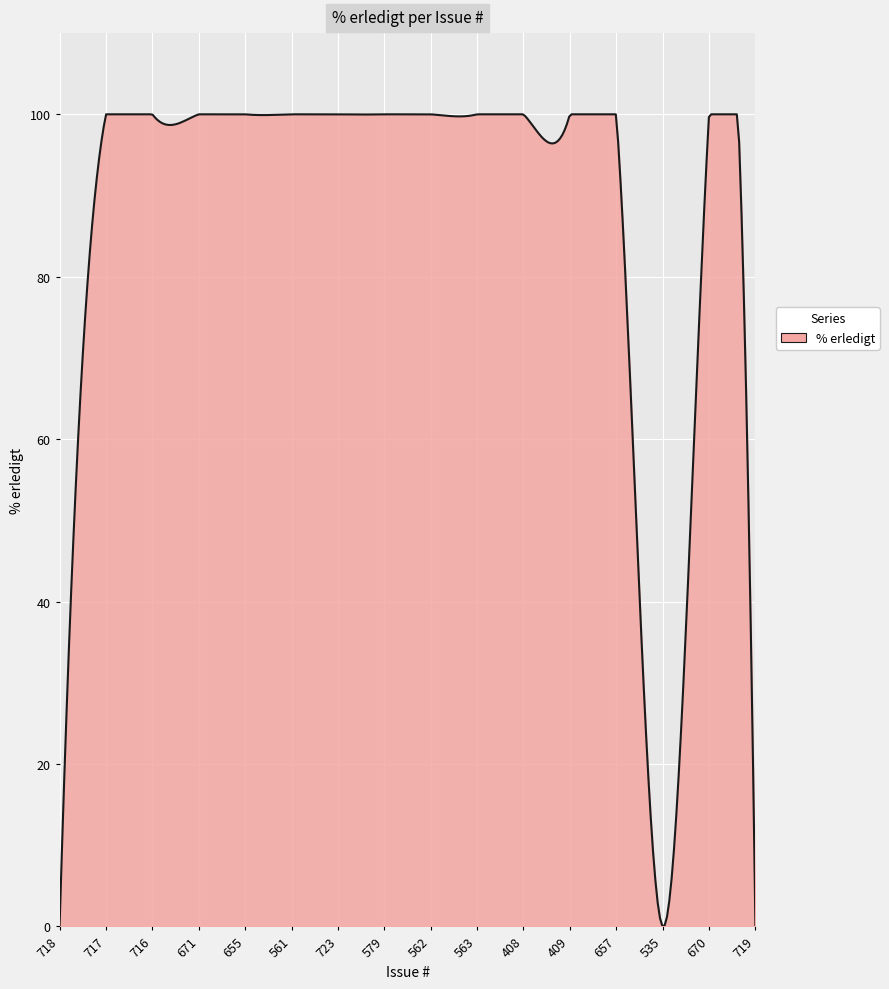

What is the difference between the maximum and minimum values?

100.0